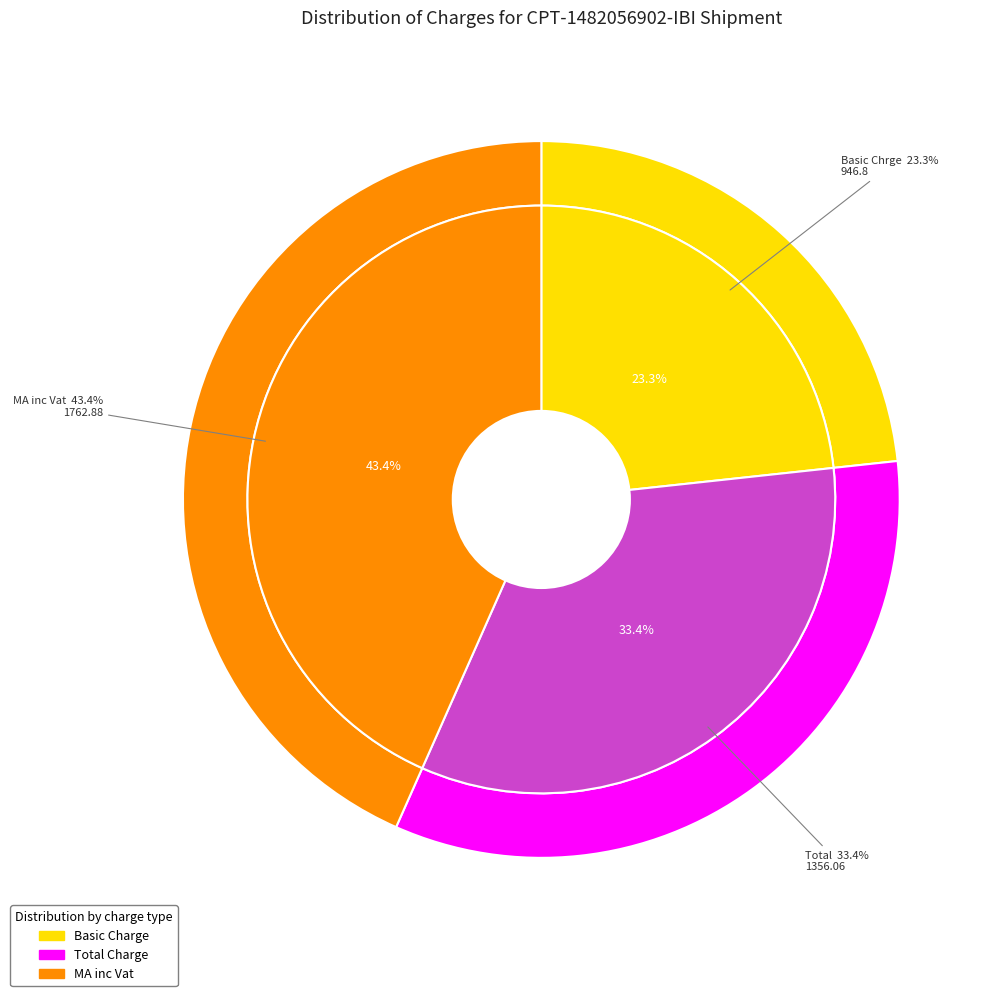

What percentage is the Total slice, to the nearest percent?

33%